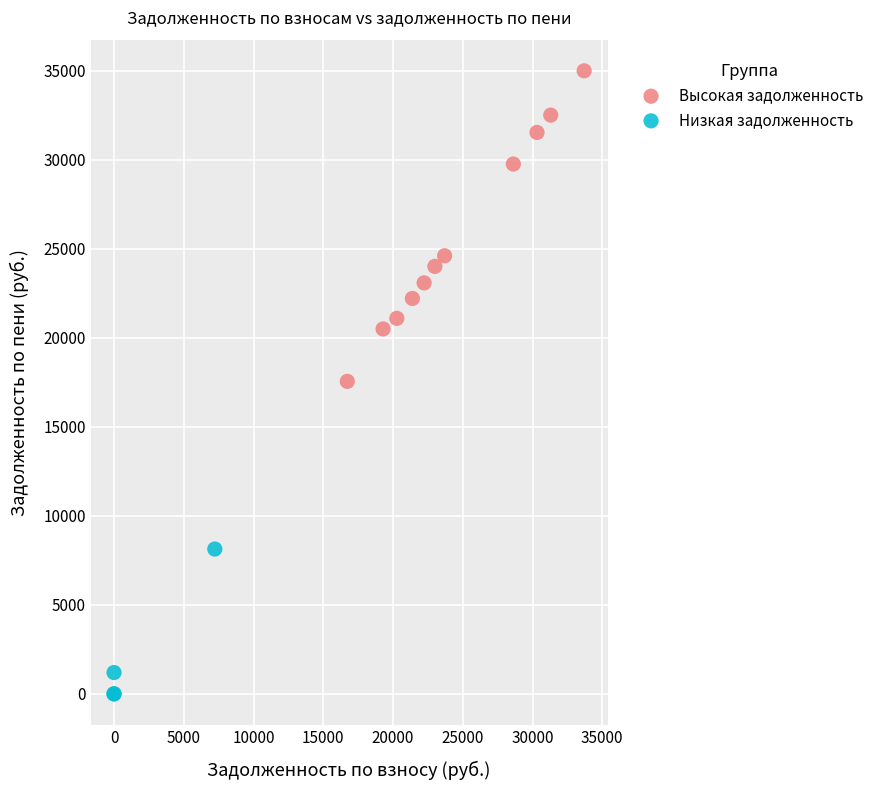

Which series reaches the maximum Y coordinate?

Высокая задолженность